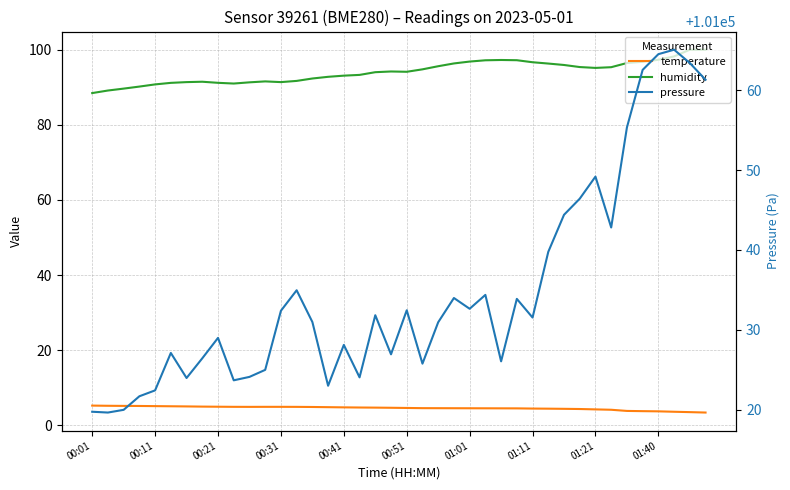

Reading right to left, what are all the values shown in this chart?

temperature: 3.4	3.5	3.6	3.7	3.8	3.8	4.1	4.2	4.3	4.4	4.4	4.5	4.5	4.5	4.5	4.5	4.5	4.6	4.6	4.6	4.7	4.7	4.7	4.8	4.8	4.9	4.9	4.9	4.9	4.9	4.9	5.0	5.0	5.0	5.1	5.1	5.2	5.2	5.2	5.2
humidity: 100.0	100.0	98.2	97.3	96.8	96.5	95.3	95.2	95.4	95.9	96.3	96.7	97.2	97.3	97.2	96.8	96.3	95.6	94.8	94.1	94.2	94.0	93.3	93.1	92.8	92.3	91.7	91.4	91.6	91.3	91.0	91.2	91.5	91.4	91.2	90.8	90.2	89.6	89.1	88.5
pressure: 101061.3	101063.4	101065.1	101064.6	101062.6	101055.4	101042.8	101049.2	101046.4	101044.4	101039.8	101031.5	101033.9	101026.0	101034.4	101032.6	101034.0	101030.9	101025.8	101032.4	101026.9	101031.8	101024.0	101028.1	101023.0	101031.0	101034.9	101032.4	101025.0	101024.1	101023.7	101029.0	101026.4	101023.9	101027.1	101022.4	101021.7	101020.0	101019.6	101019.7